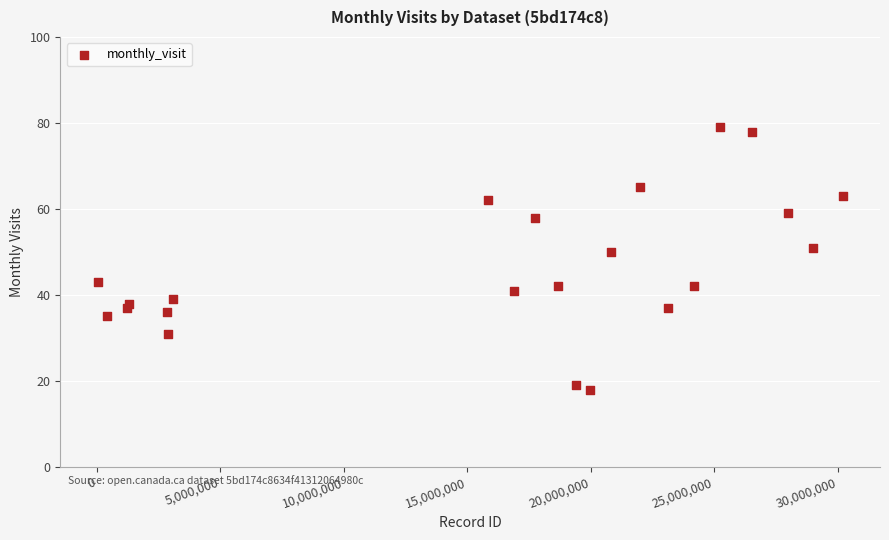

What Y value in the scatter plot is closest to 48?

50